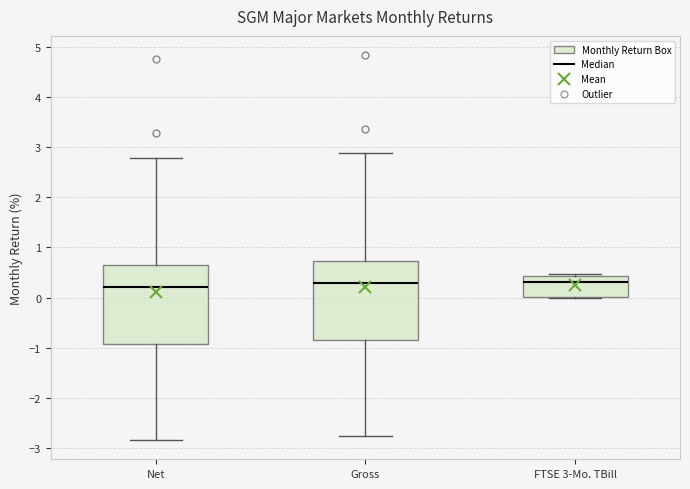

Reading left to right, transcribe this box plot: for each box, give where its median line is, the range the box spans, and where its two whiskers end, as read against the y-axis. The values are not printed on the chart, so give them approximately, as read against the axis.

Net: median 0.2, box -0.9 to 0.6, whiskers -2.8 to 2.8
Gross: median 0.3, box -0.8 to 0.7, whiskers -2.7 to 2.9
FTSE 3-Mo. TBill: median 0.3, box 0.0 to 0.4, whiskers 0.0 to 0.5